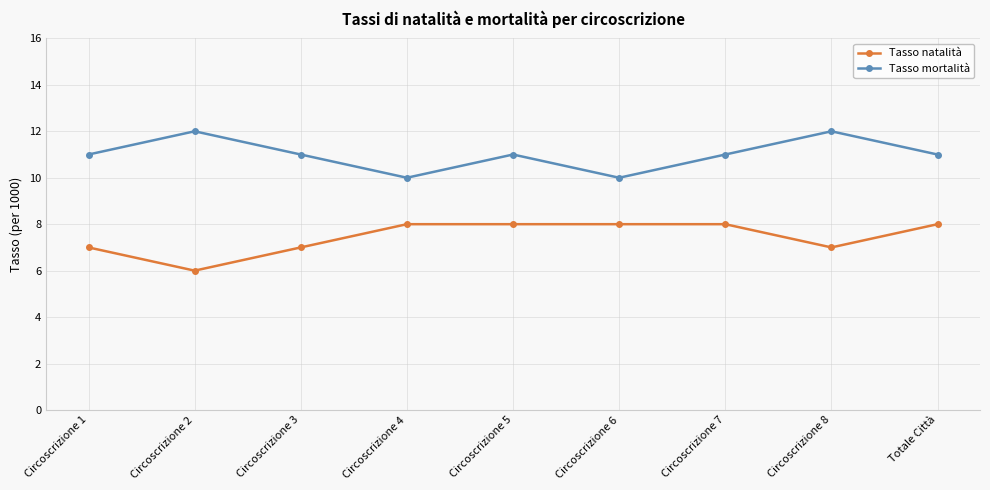

Count the Tasso mortalità values in the range 11 to 12.

7